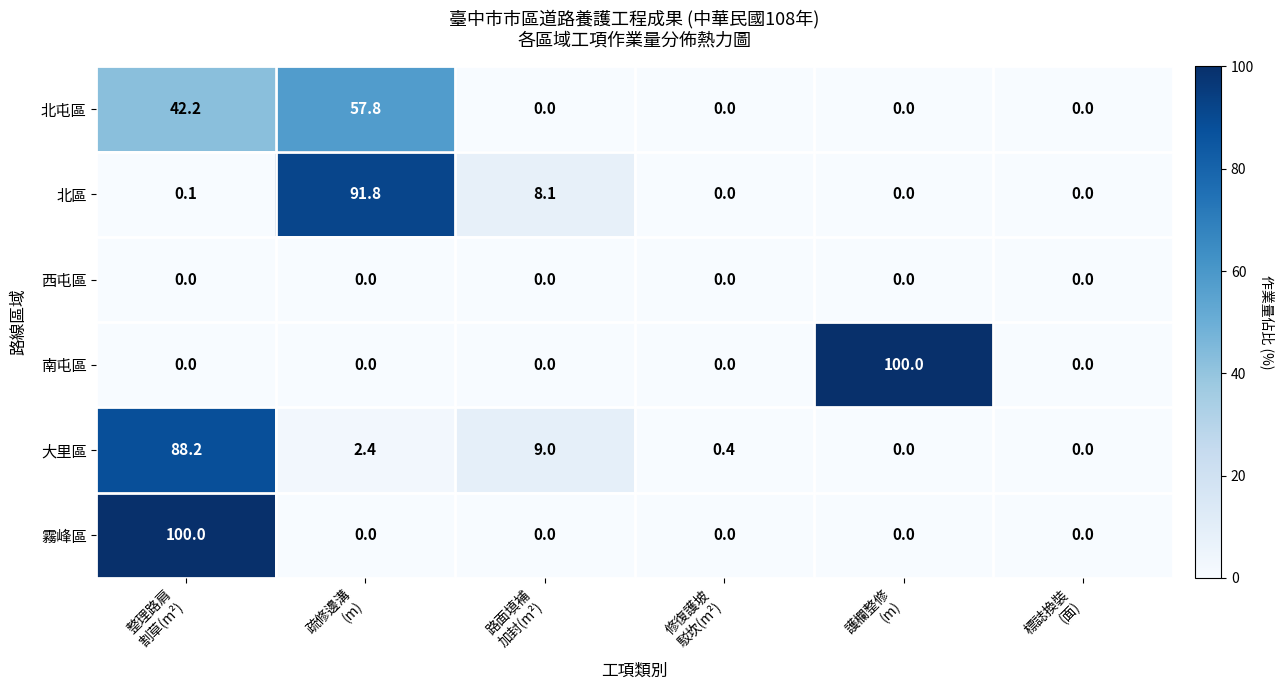

What is the total value across all series at 護欄整修
(m)?

100.0